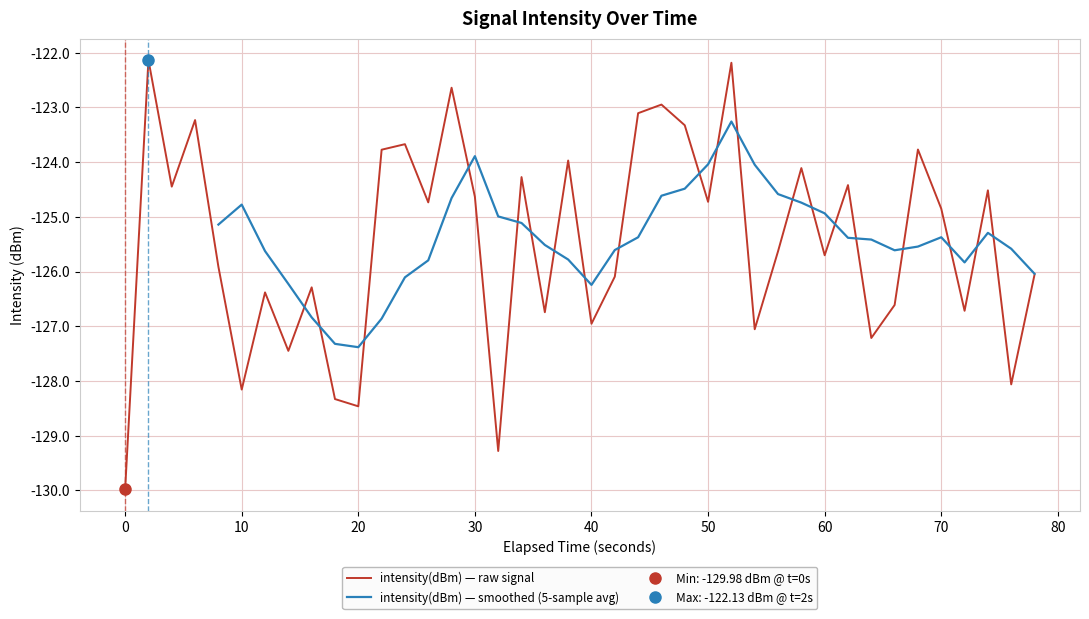

What is the sum of all values?

-5018.5